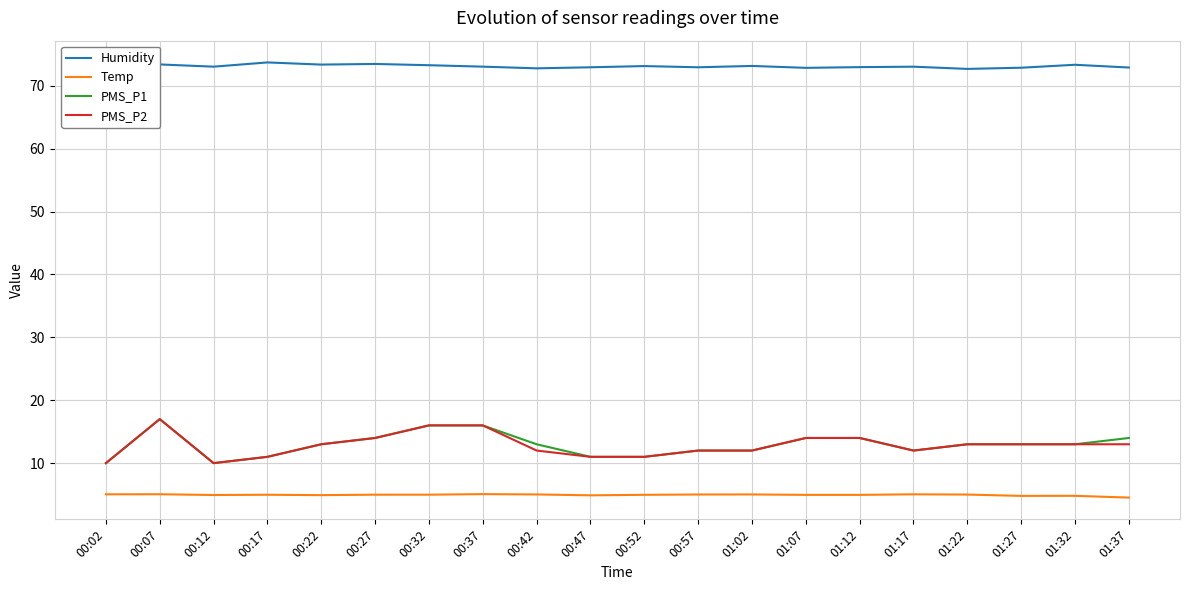

How many distinct data groups are displayed?

4